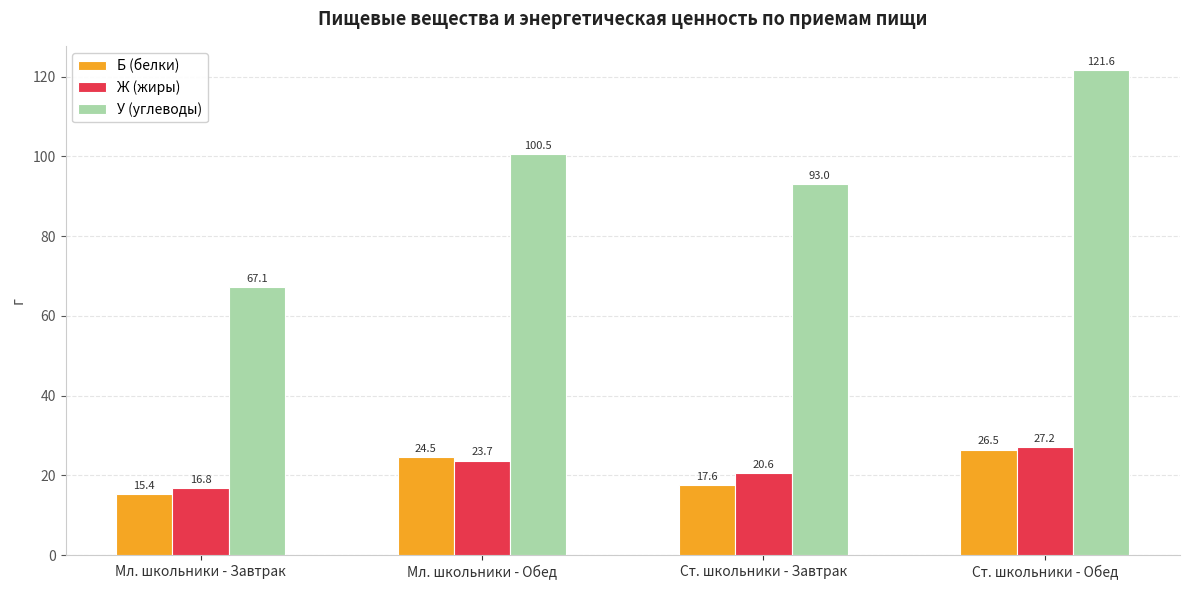

What is the difference between the Ж (жиры) values at Мл. школьники - Завтрак and Ст. школьники - Завтрак?

3.9